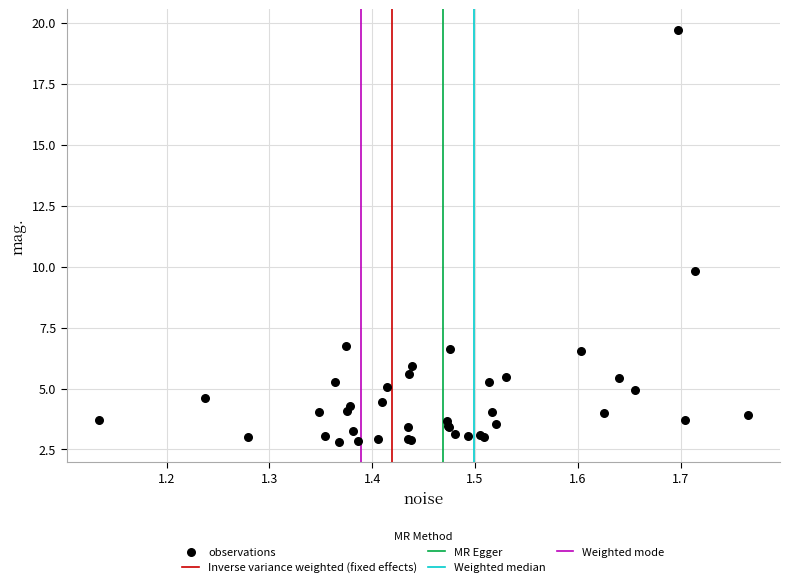

What Y value in the scatter plot is closest to 11?

9.8